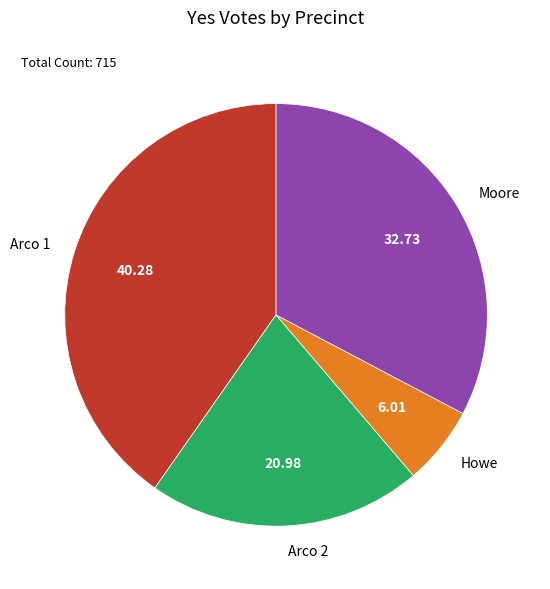

Rank the categories by value from lowest to highest.

Howe, Arco 2, Moore, Arco 1